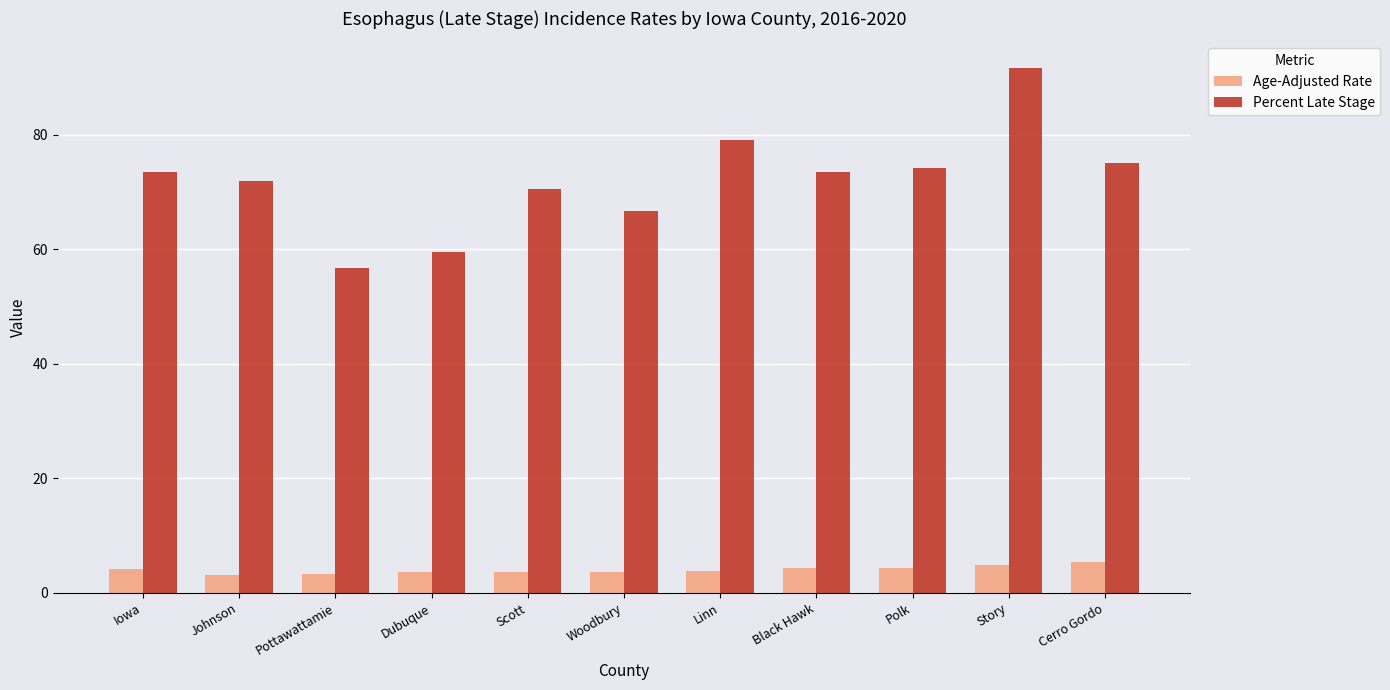

Count the number of data series in this chart.

2